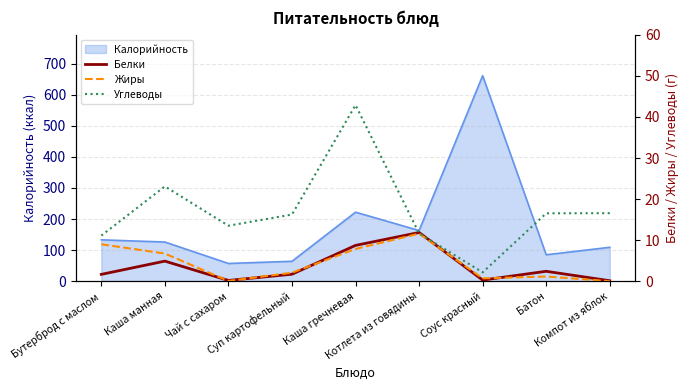

What is the lowest value of the Калорийность series?

57